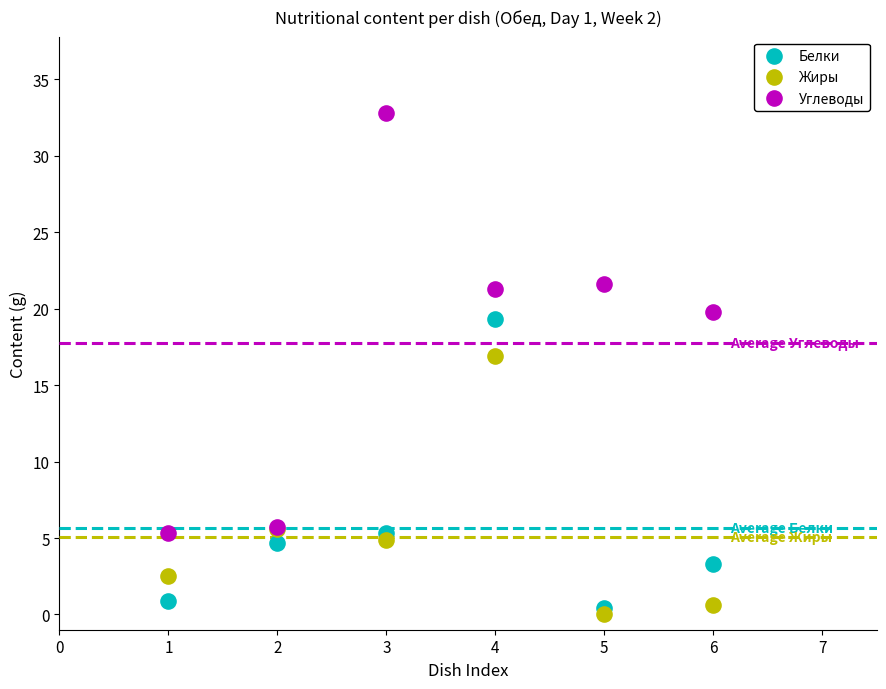

Which series has the widest spread of Y values?

Углеводы